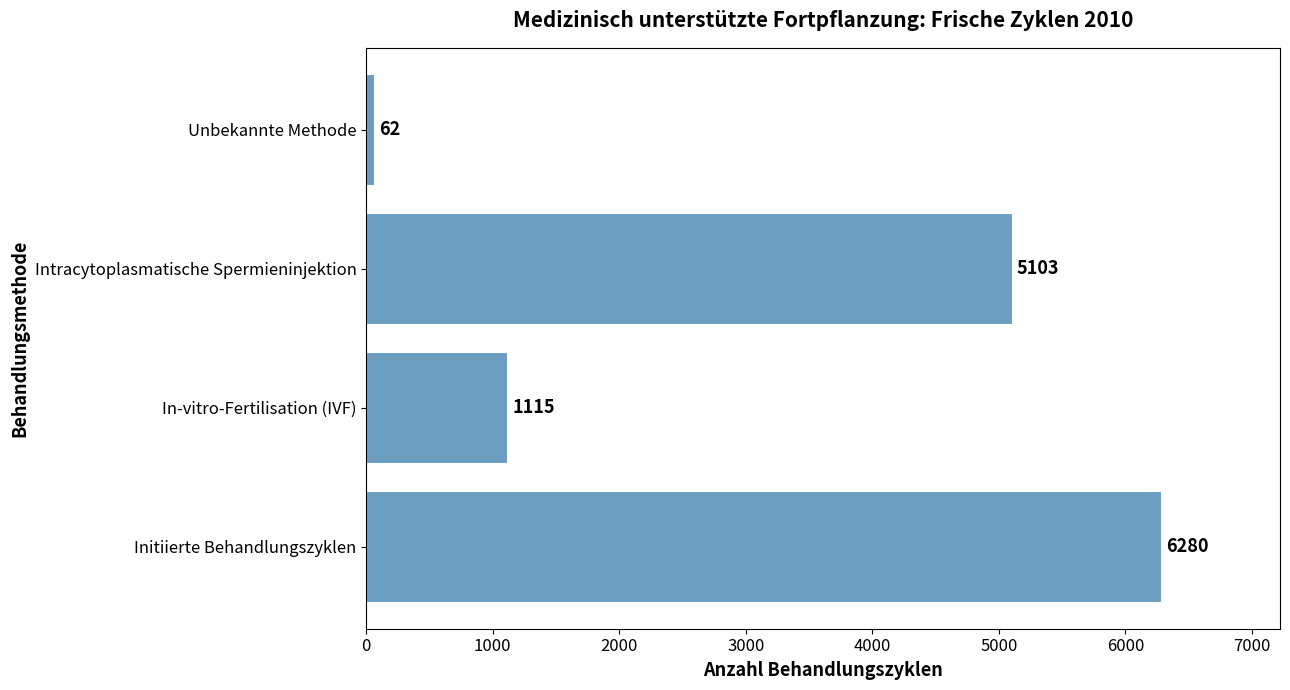

Is it true that the value at Initiierte Behandlungszyklen is 4339?

False